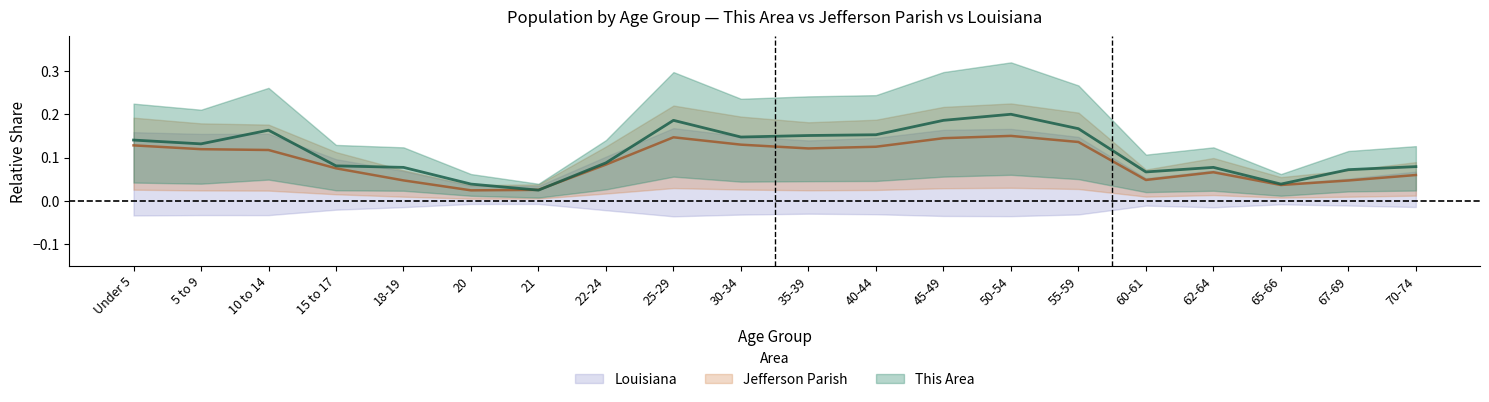

What is the value of the Jefferson Parish point at the 20th from the left?

0.1